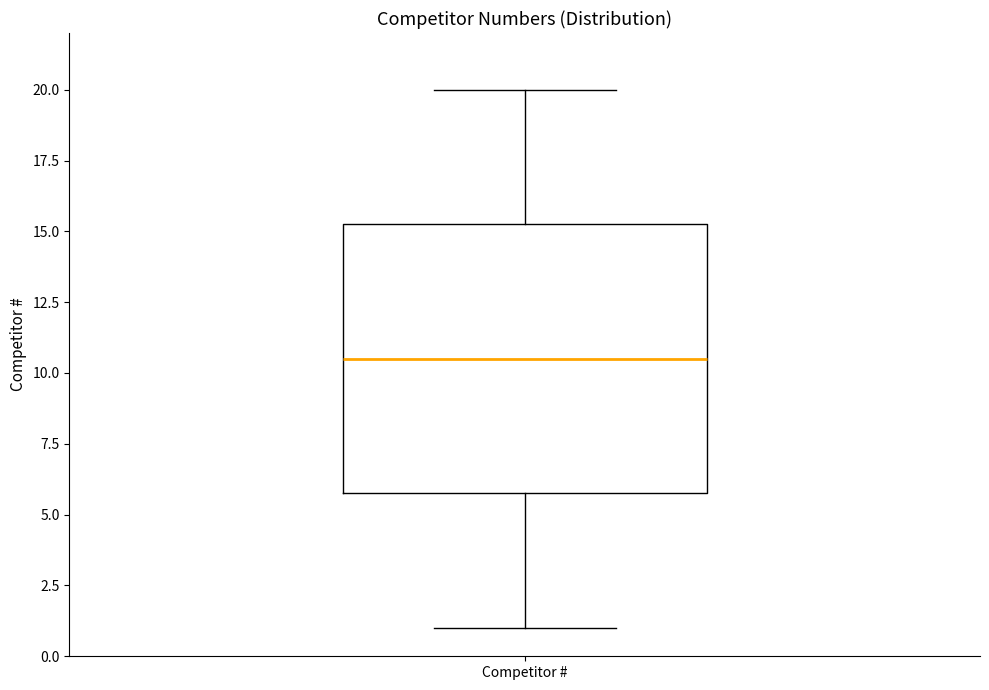

Where is the upper edge of the box for Competitor # on the y-axis? The values are not printed on the chart, so give them approximately, as read against the axis.

15.5